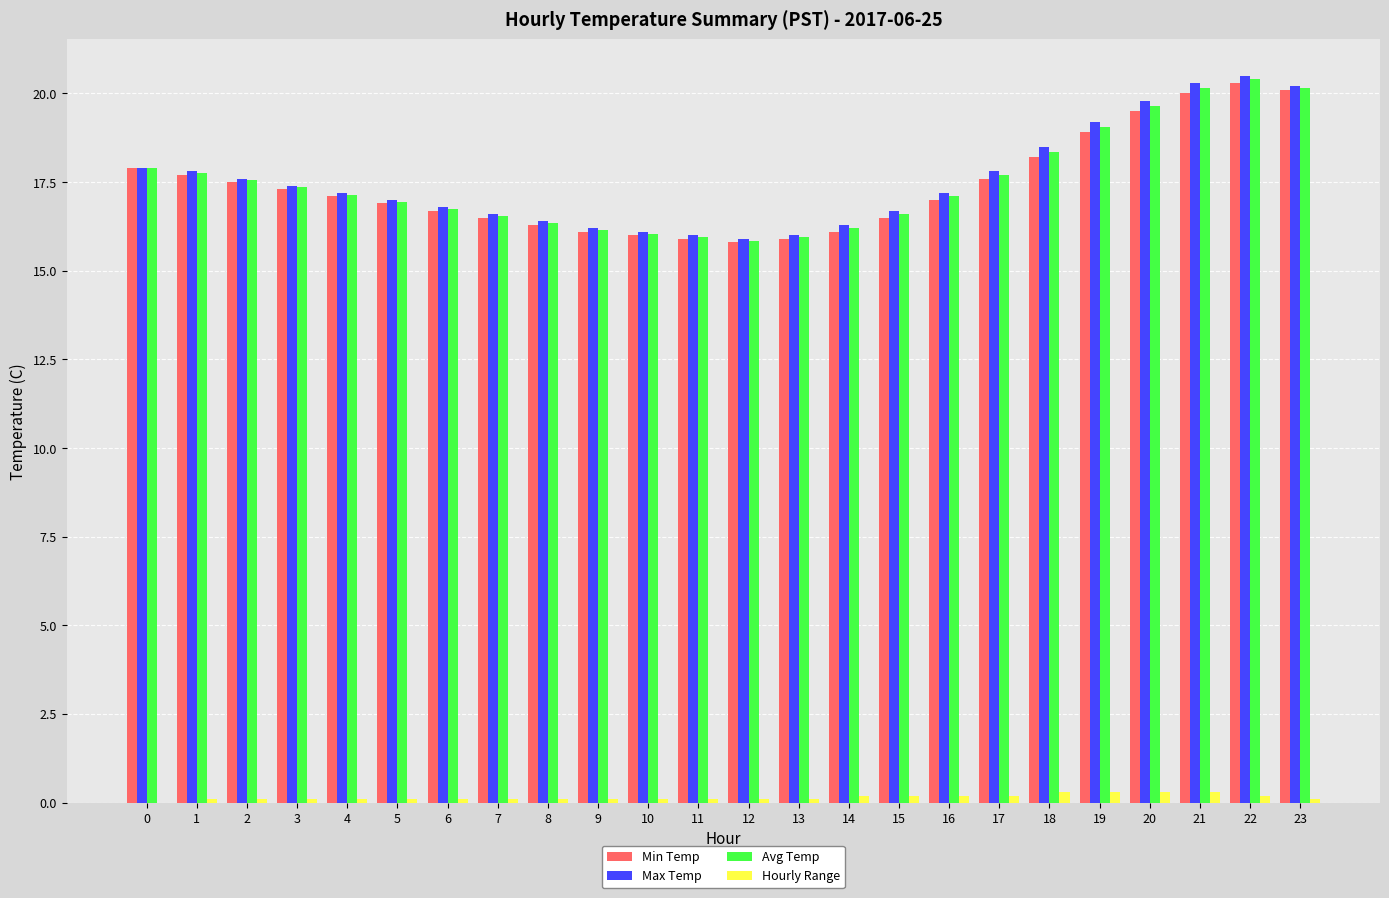

Which series has the largest range (max minus min)?

Max Temp